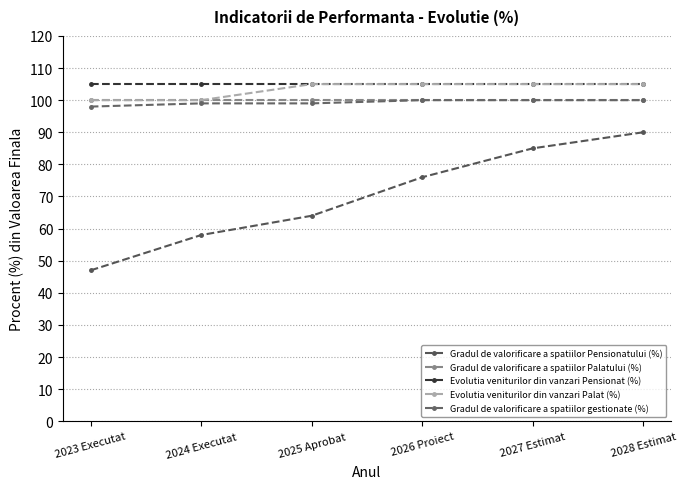

What are all the series names shown in the legend?

Gradul de valorificare a spatiilor Pensionatului (%), Gradul de valorificare a spatiilor Palatului (%), Evolutia veniturilor din vanzari Pensionat (%), Evolutia veniturilor din vanzari Palat (%), Gradul de valorificare a spatiilor gestionate (%)